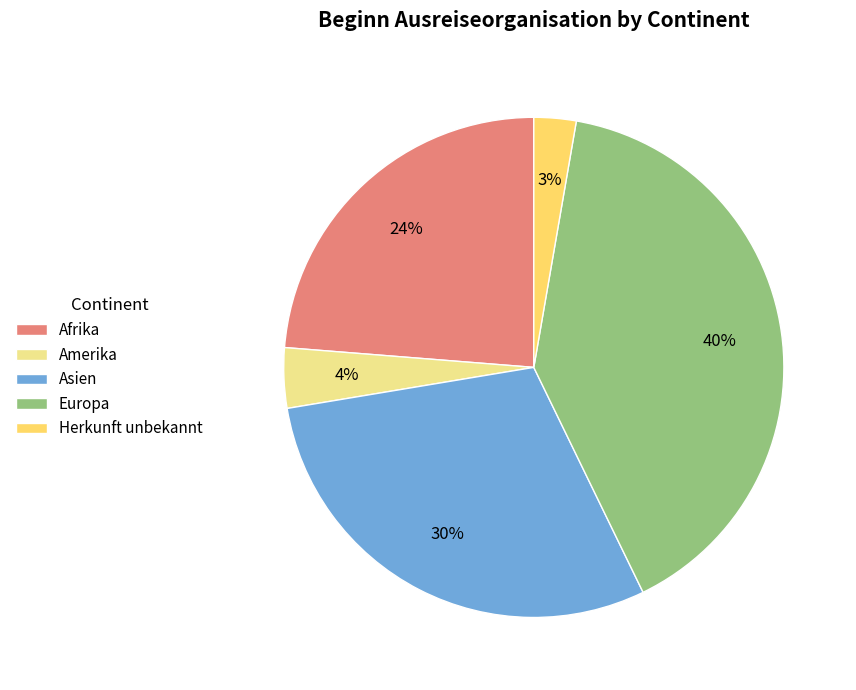

The Amerika slice represents 4% of the pie. True or false?

True